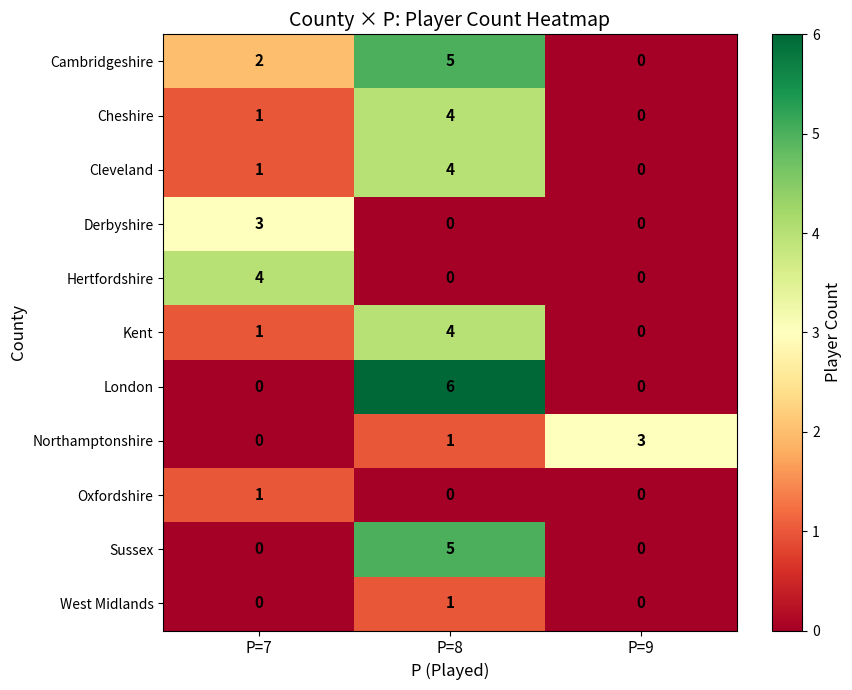

Between P=7 and P=9, which series saw the biggest shift?

Hertfordshire